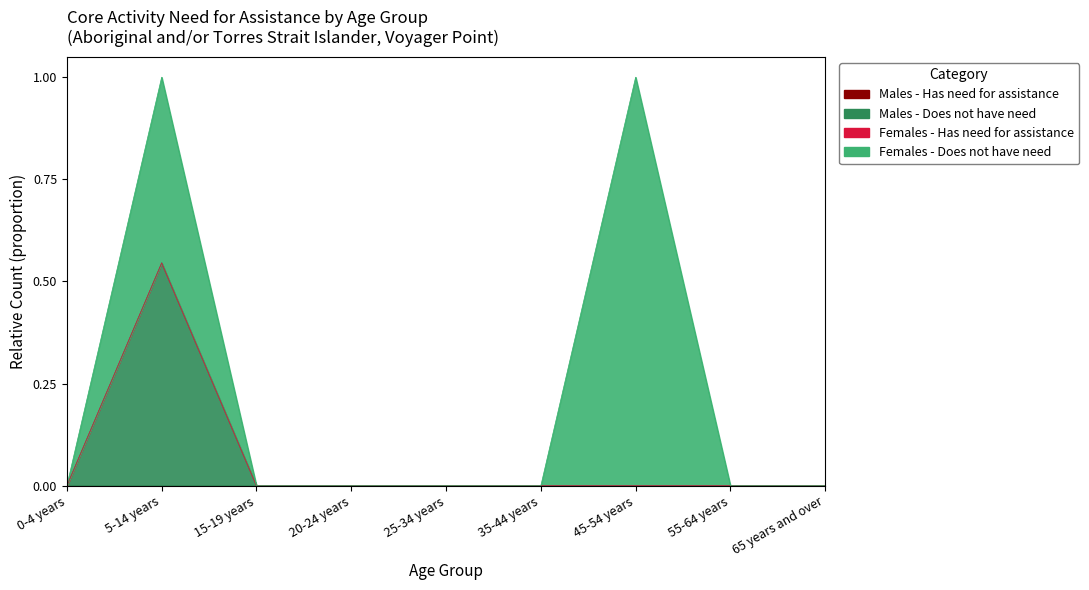

Does the chart have visible grid lines?

No